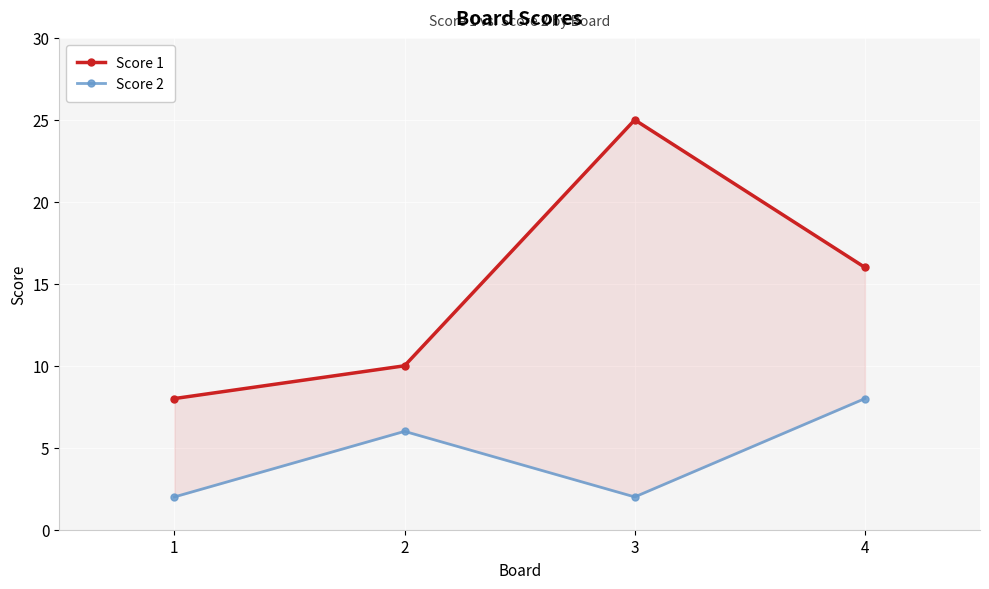

At which category does the chart reach its minimum across all series?

1